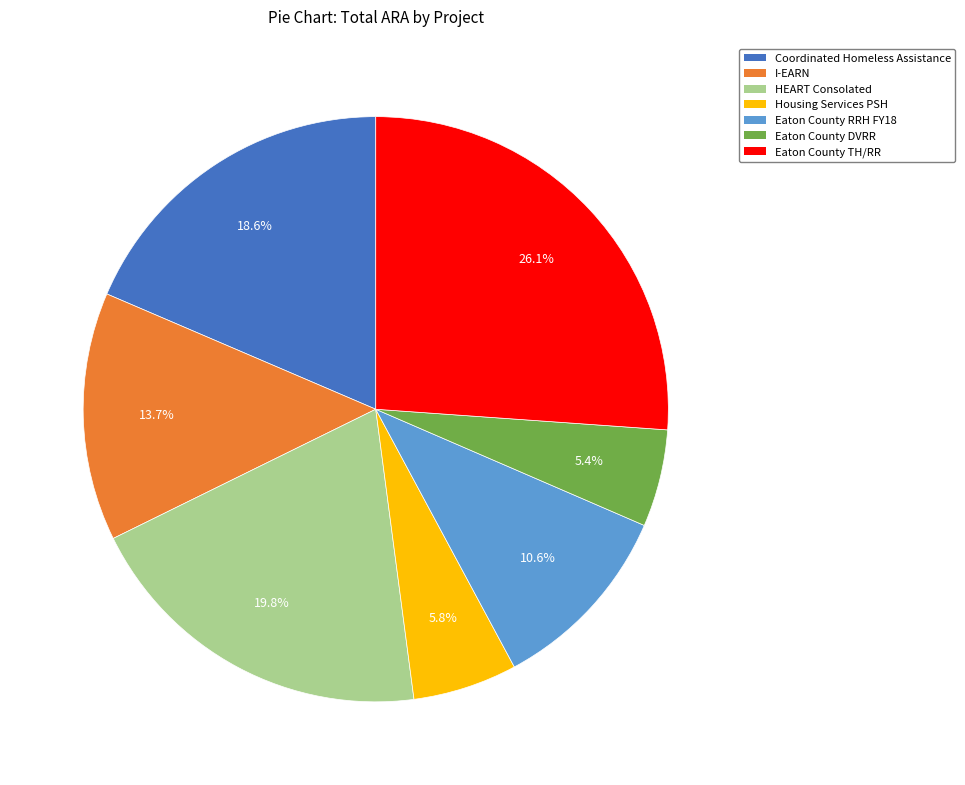

Is there a majority slice in this chart?

No